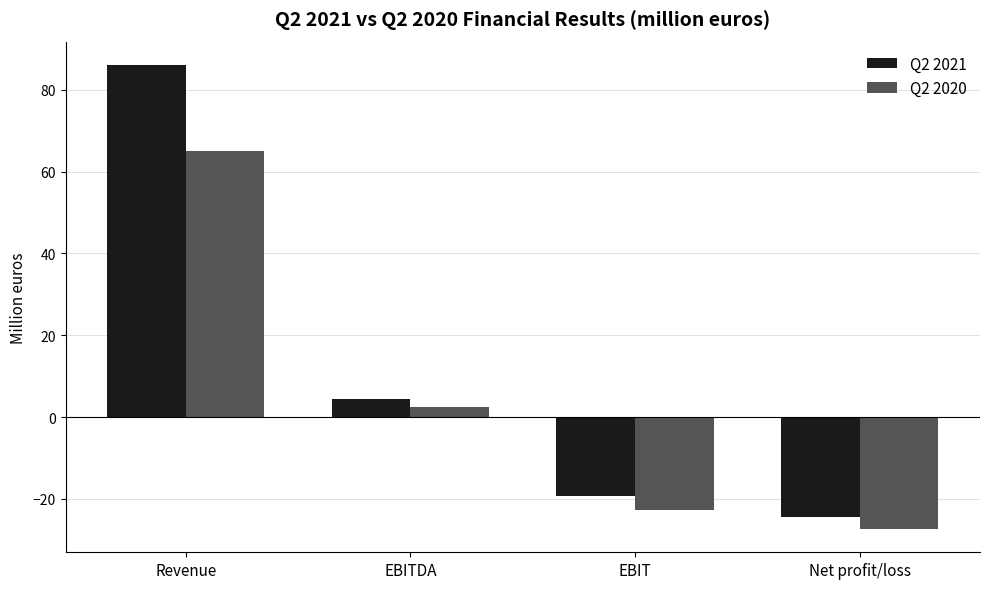

Is the value of Q2 2021 at Revenue greater than the value of Q2 2020 at EBITDA?

Yes